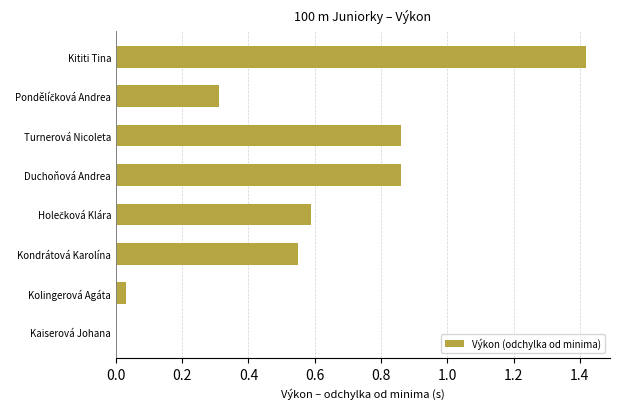

How many values are above zero?

7